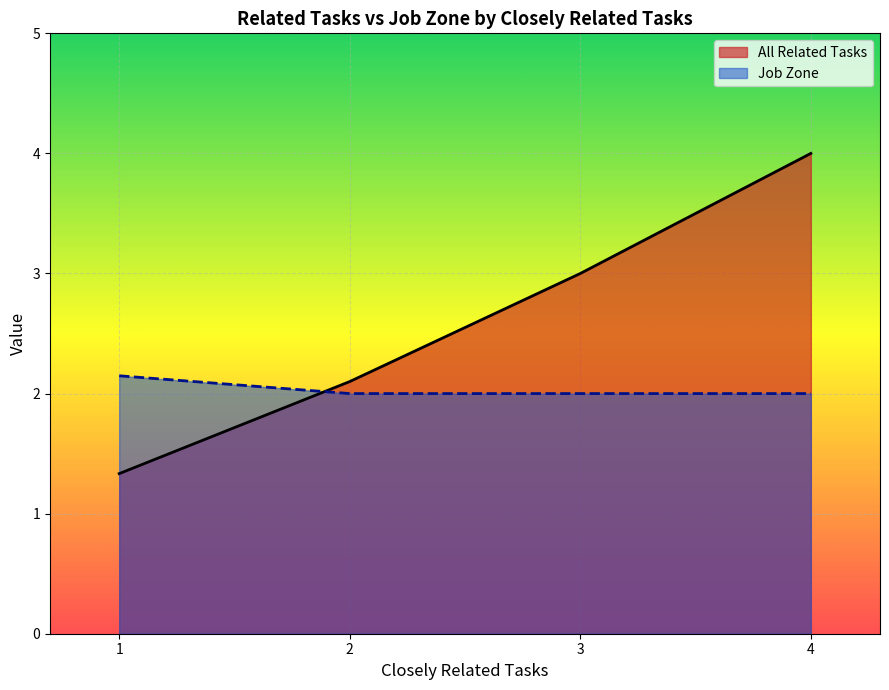

The value of All Related Tasks at 2 is 2.1. True or false?

True